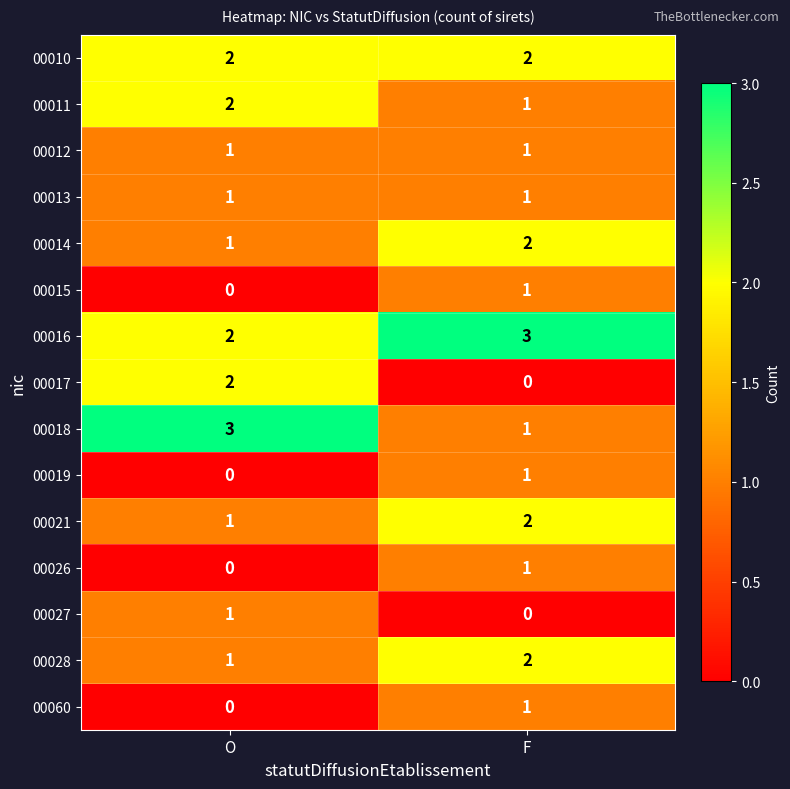

List the labels in order of 00027 value, smallest first.

F, O